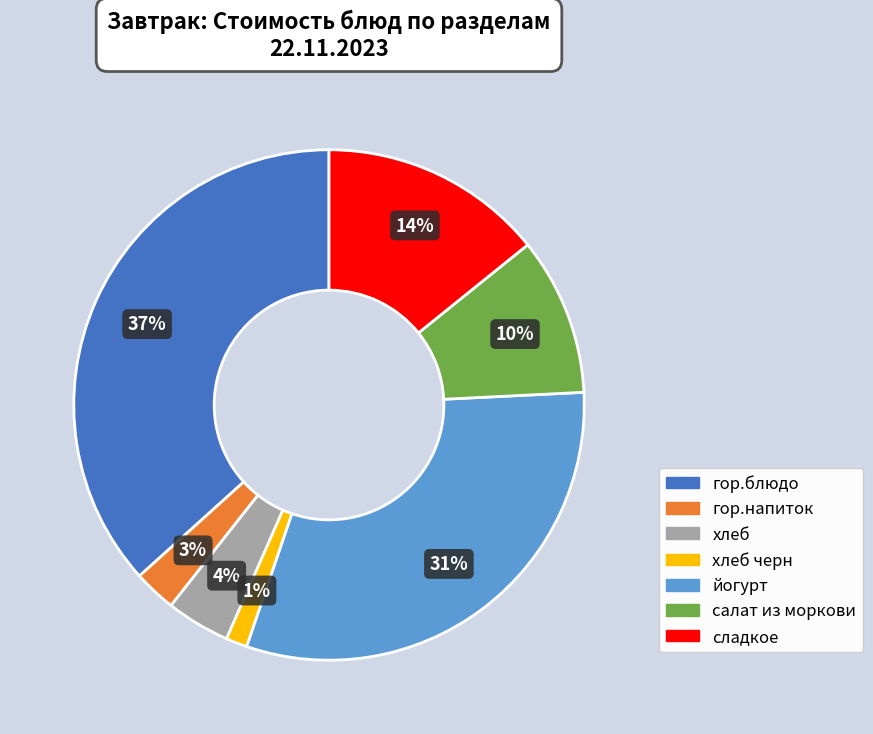

Is there any slice that represents more than half of the pie?

No